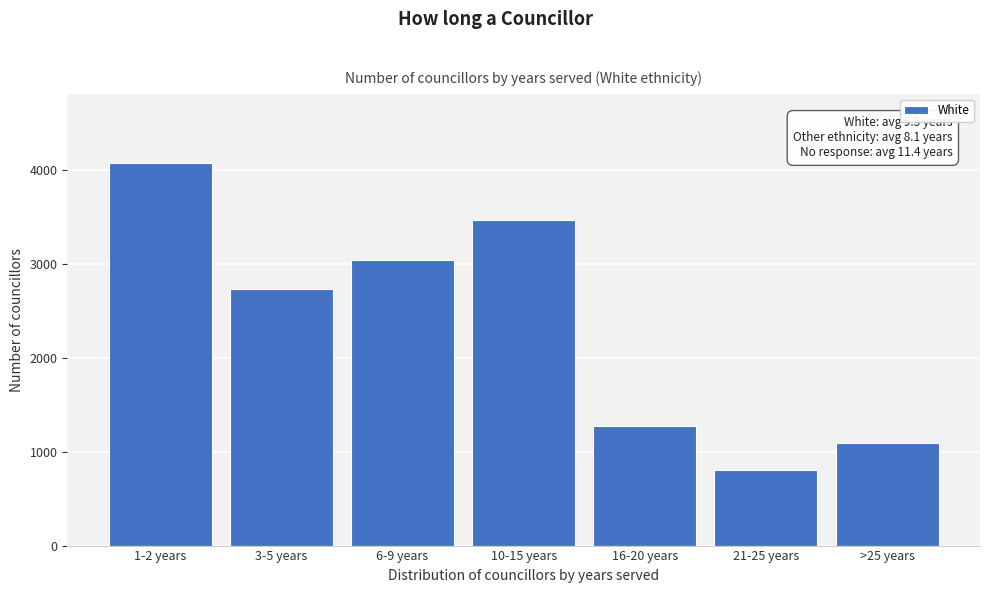

Reading left to right, list all the values displayed in this chart.

4074	2735	3034	3468	1270	804	1089